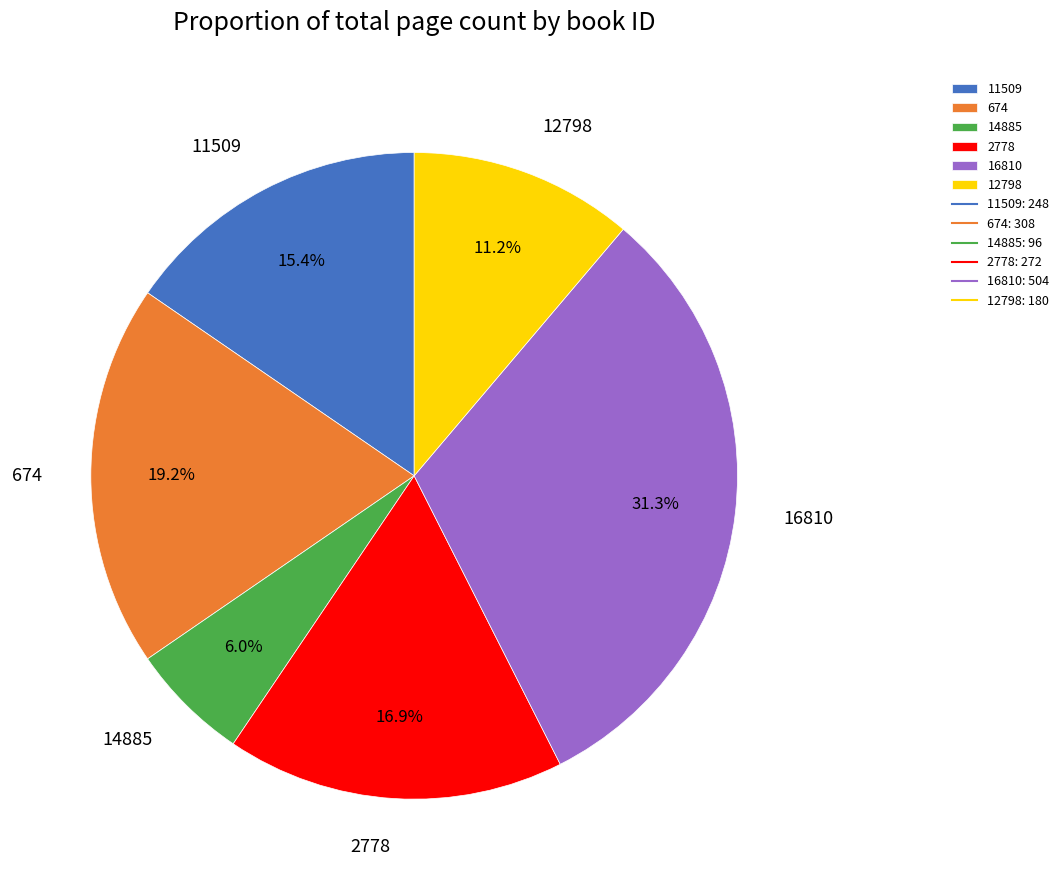

To the nearest percent, what percentage of the pie is 11509?

15%